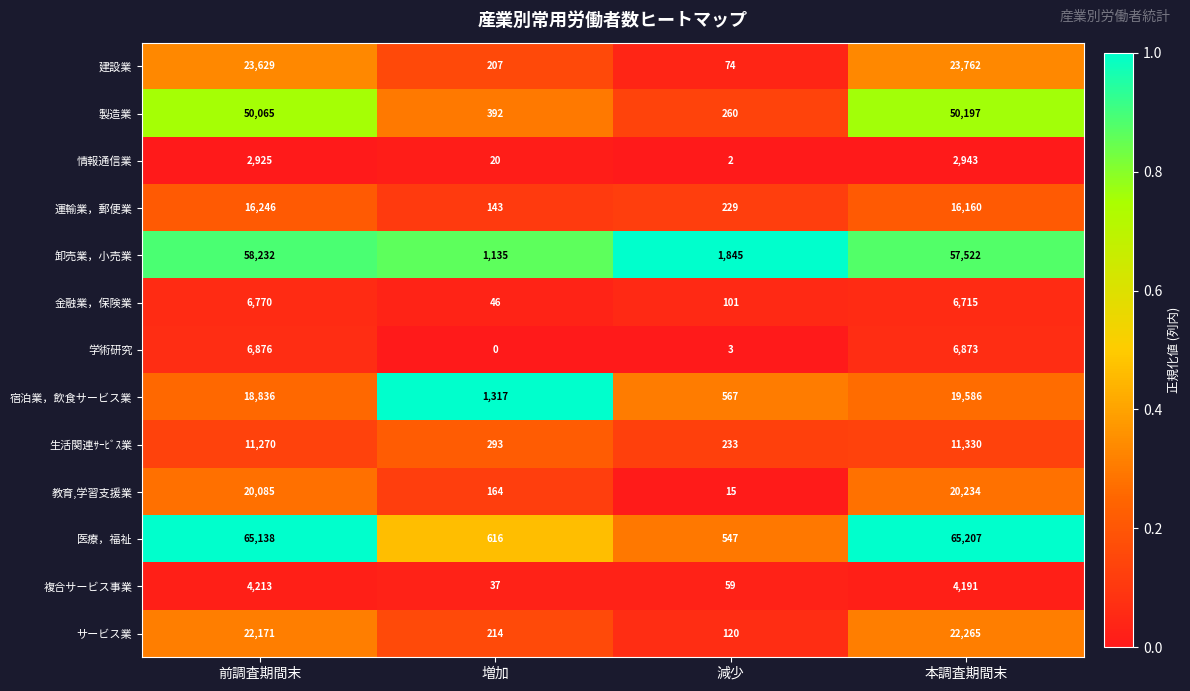

At which category is the sum across all series the highest?

本調査期間末